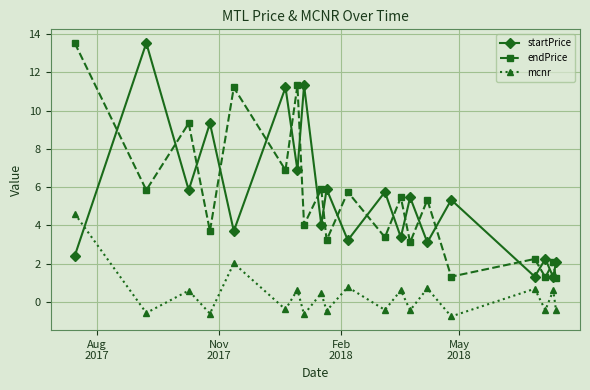

True or false: startPrice has more than 2 interior local peaks.

True